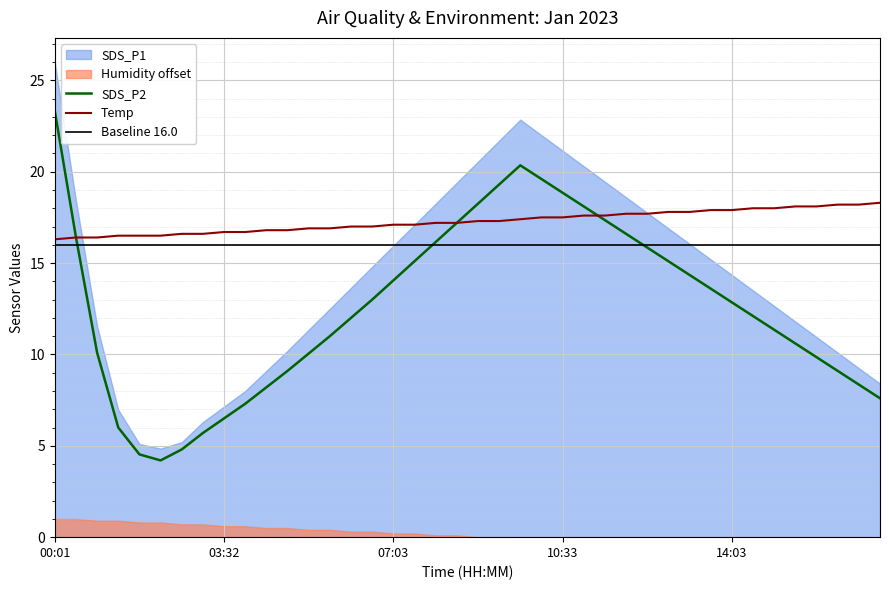

True or false: Baseline 16.0 has a value of 28.7 at 33.

False